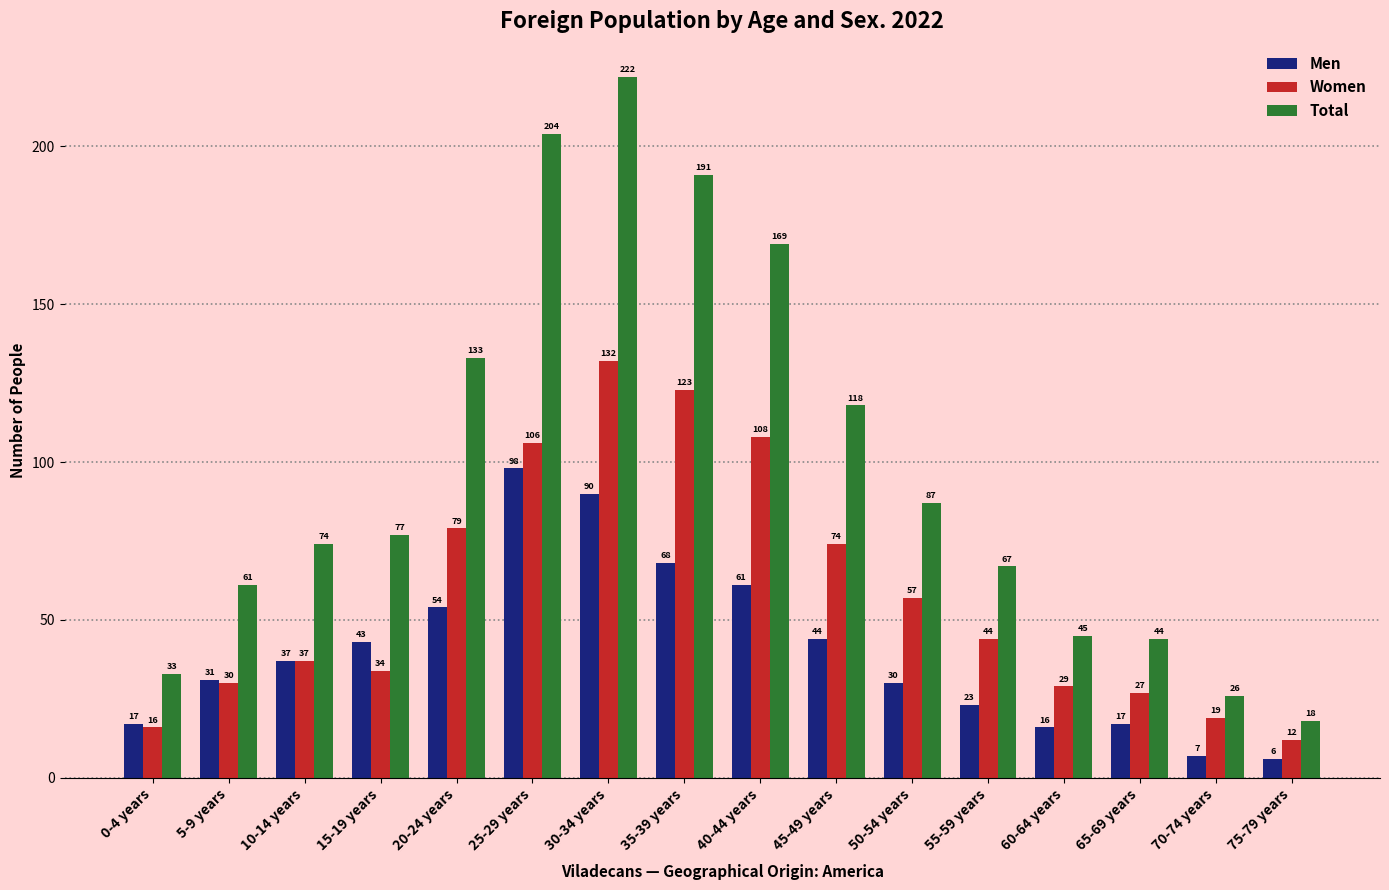

What is the approximate value of Men at 70-74 years?

7